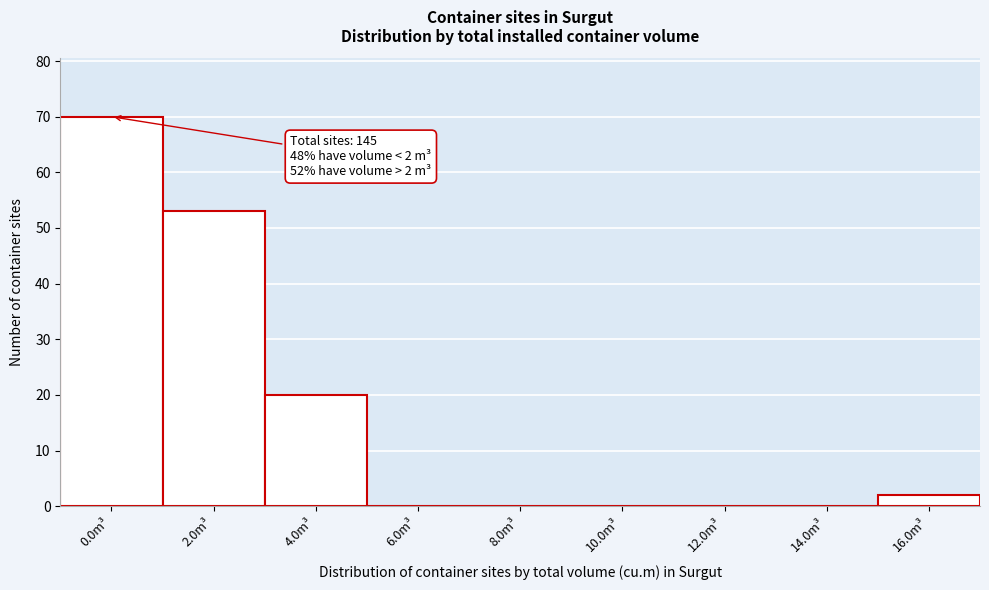

Reading right to left, transcribe all the data shown in this chart.

16.0m³=2	14.0m³=0	12.0m³=0	10.0m³=0	8.0m³=0	6.0m³=0	4.0m³=20	2.0m³=53	0.0m³=70